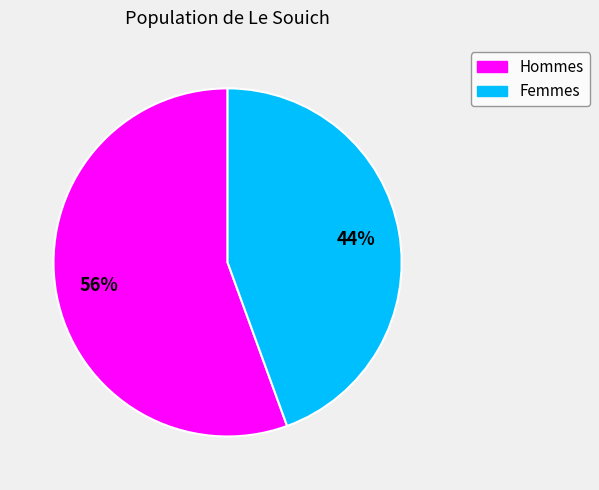

Between Femmes and Hommes, which is larger?

Hommes